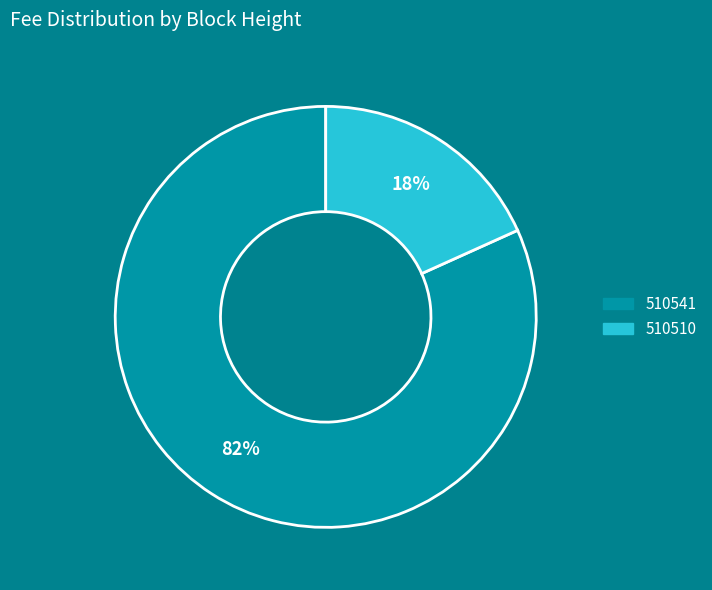

Rank the categories by value from highest to lowest.

510541, 510510